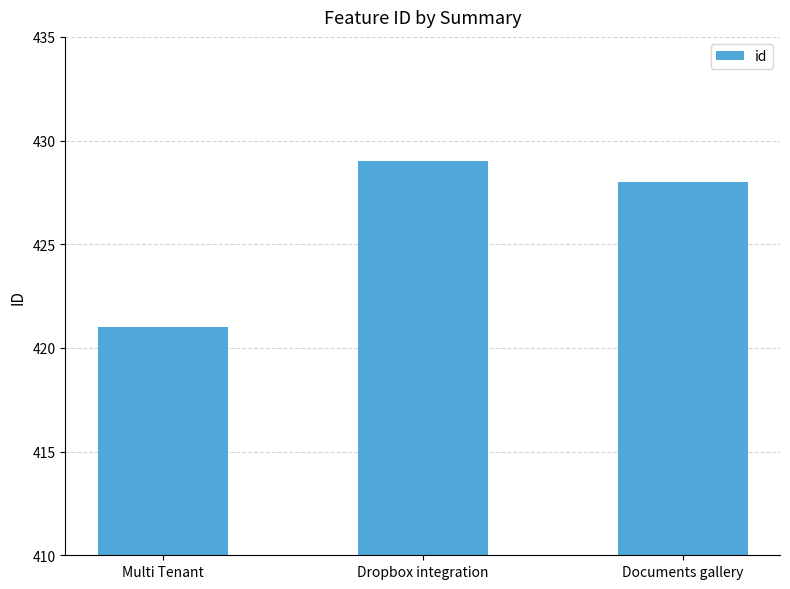

Does the chart contain any negative values?

No